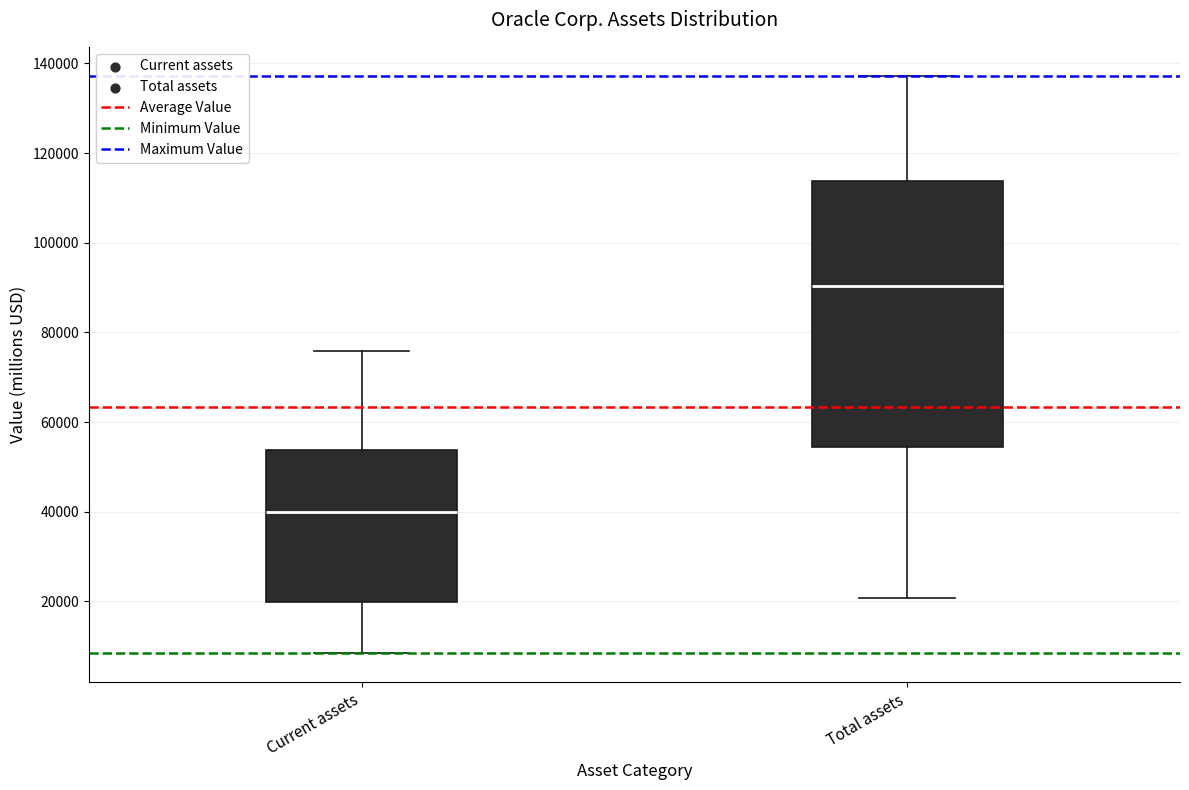

Where does the lower whisker of the box for Current assets end on the y-axis? The values are not printed on the chart, so give them approximately, as read against the axis.

8000